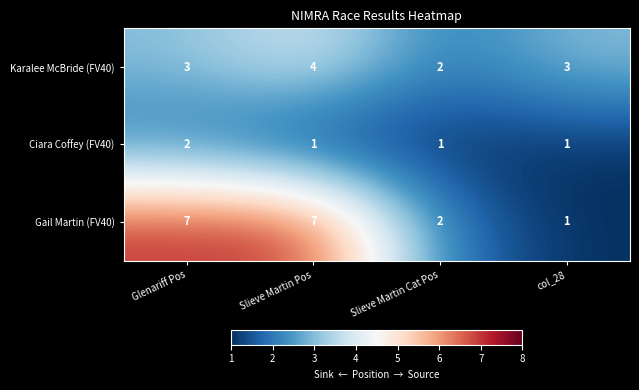

Between Glenariff Pos and Slieve Martin Cat Pos, which series saw the biggest shift?

Gail Martin (FV40)